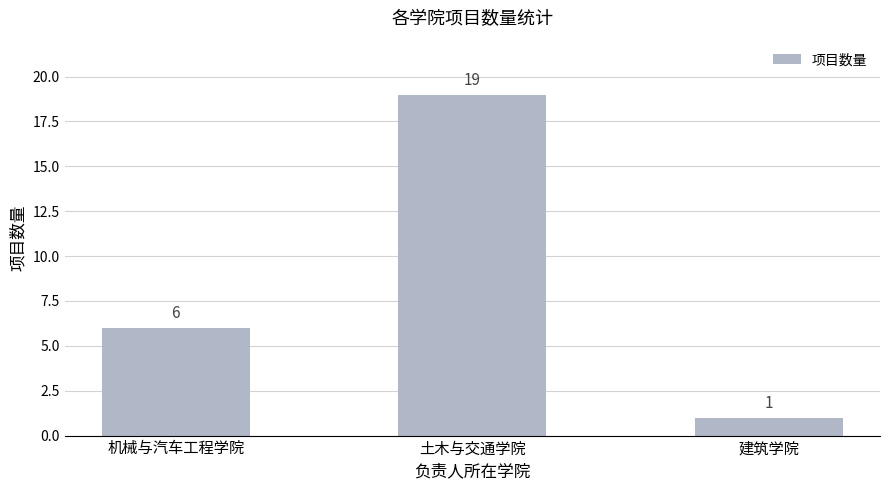

Rank the categories by value from lowest to highest.

建筑学院, 机械与汽车工程学院, 土木与交通学院